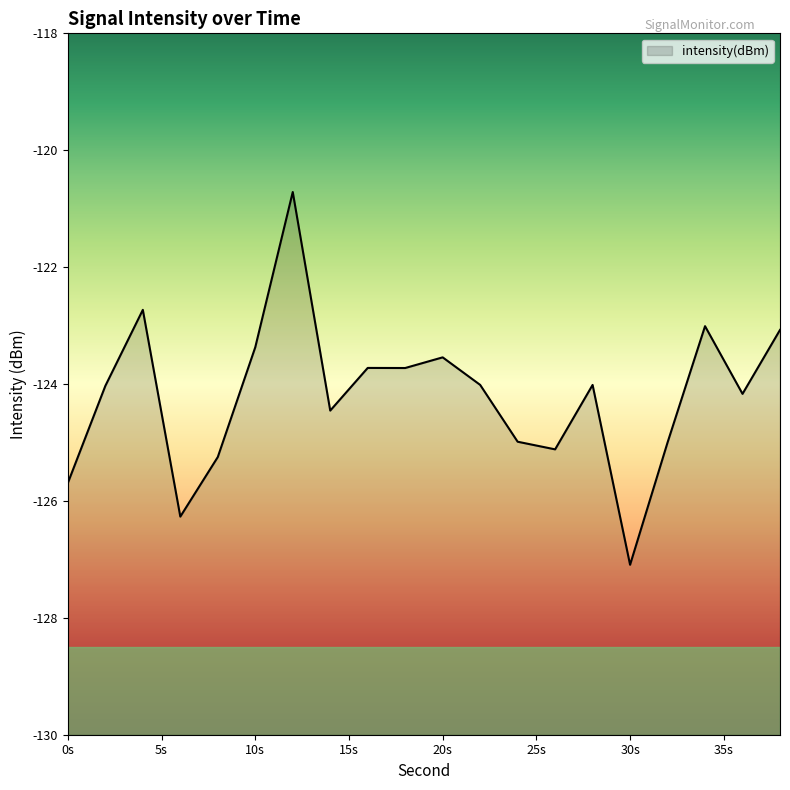

What is the value of the 5th point from the left?

-125.2